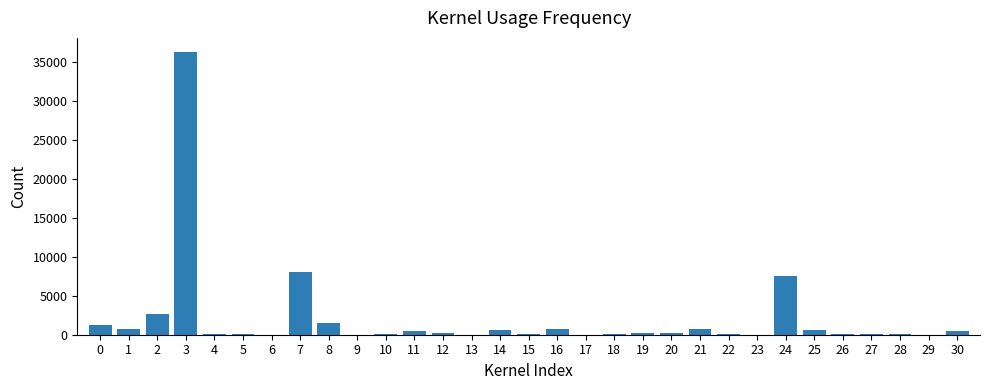

What is the maximum value shown in the chart?

36321